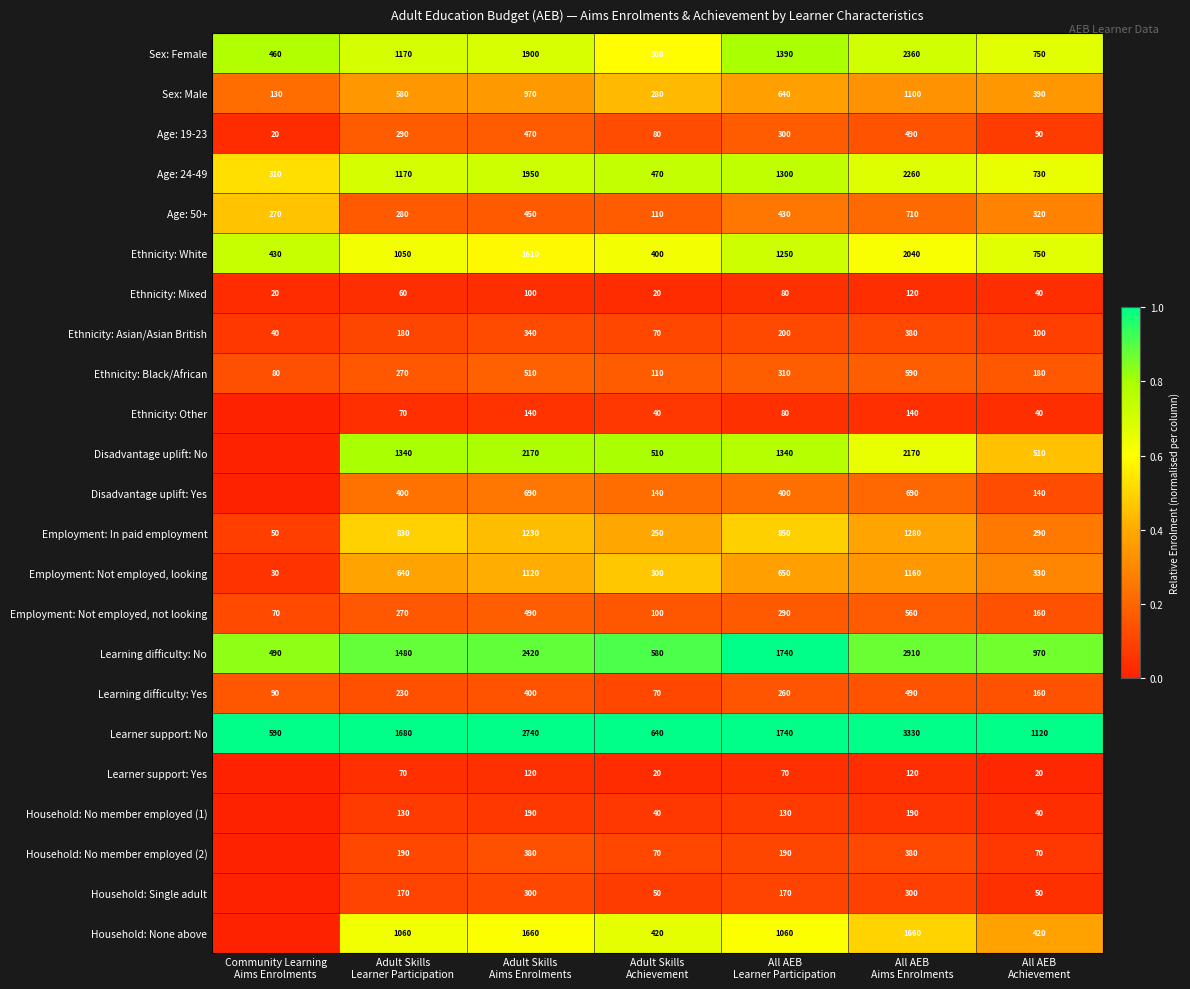

What is the sum of all Ethnicity: White values?

7530